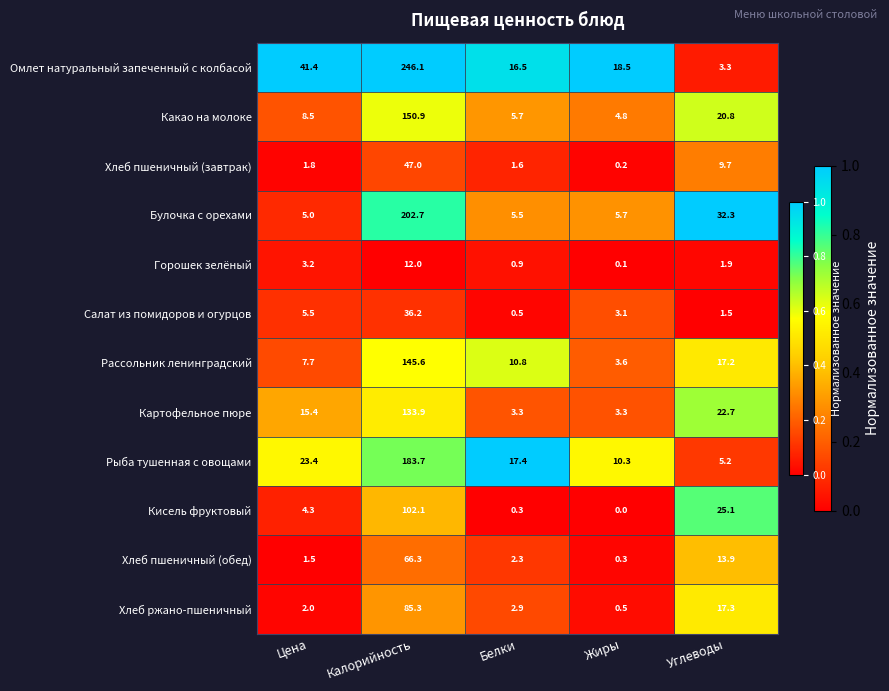

At which category is the sum across all series the highest?

Калорийность